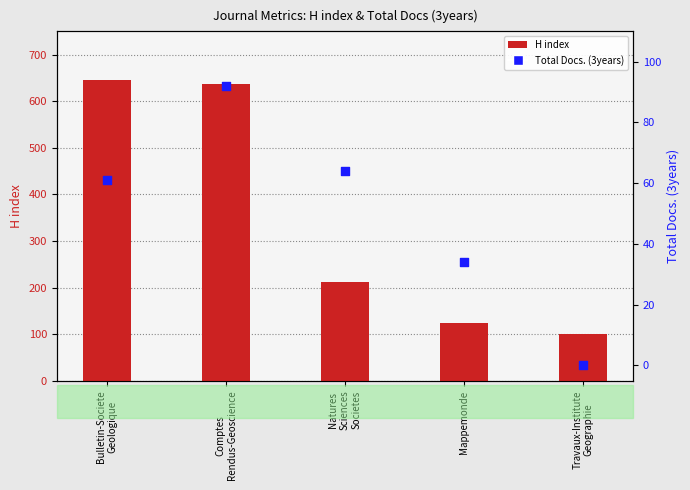

Which series has the largest Y range (max minus min)?

H index